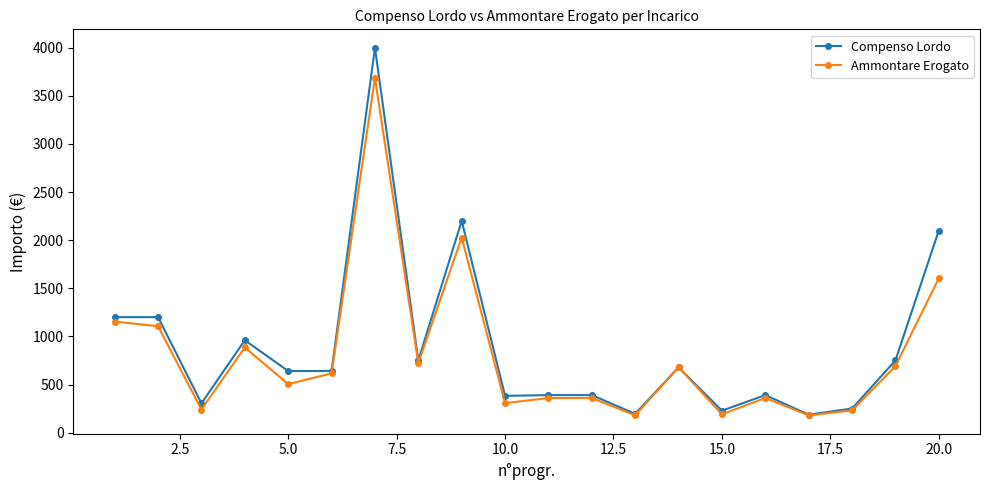

How many data points in Compenso Lordo are less than 640?

9